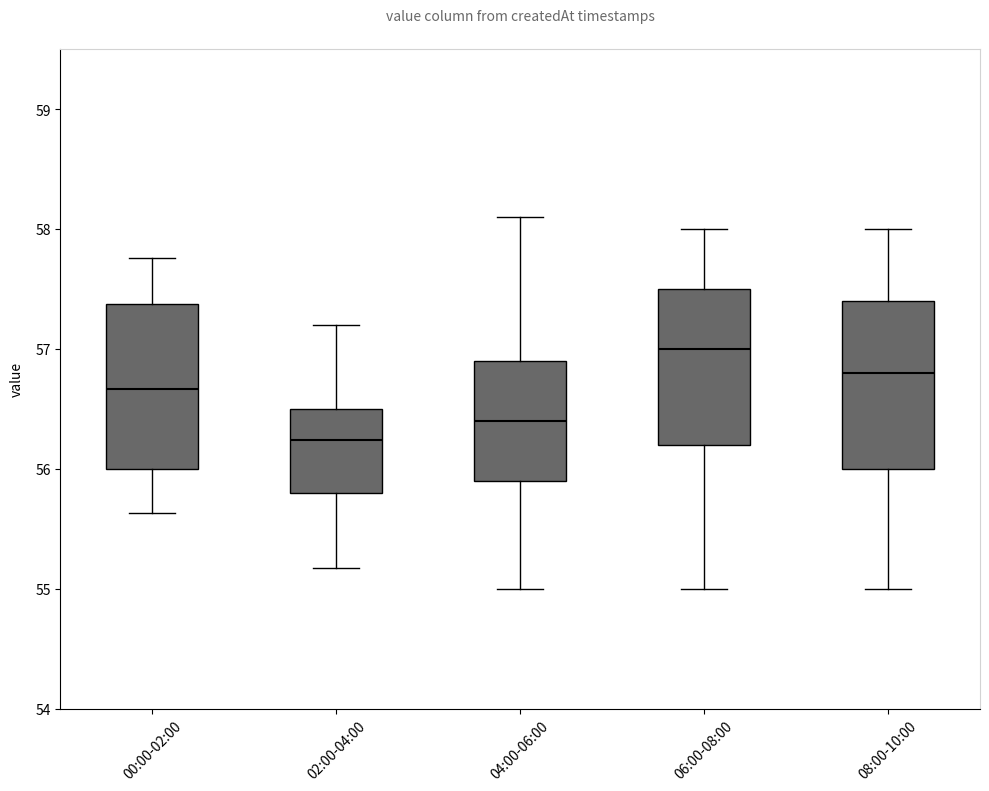

Where does the median line of the box for 04:00-06:00 sit on the y-axis? The values are not printed on the chart, so give them approximately, as read against the axis.

56.4